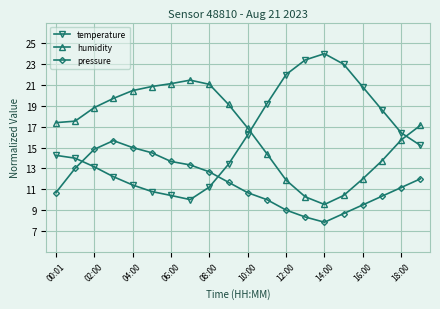

Rank the series by their maximum value, from lowest to highest.

pressure, humidity, temperature